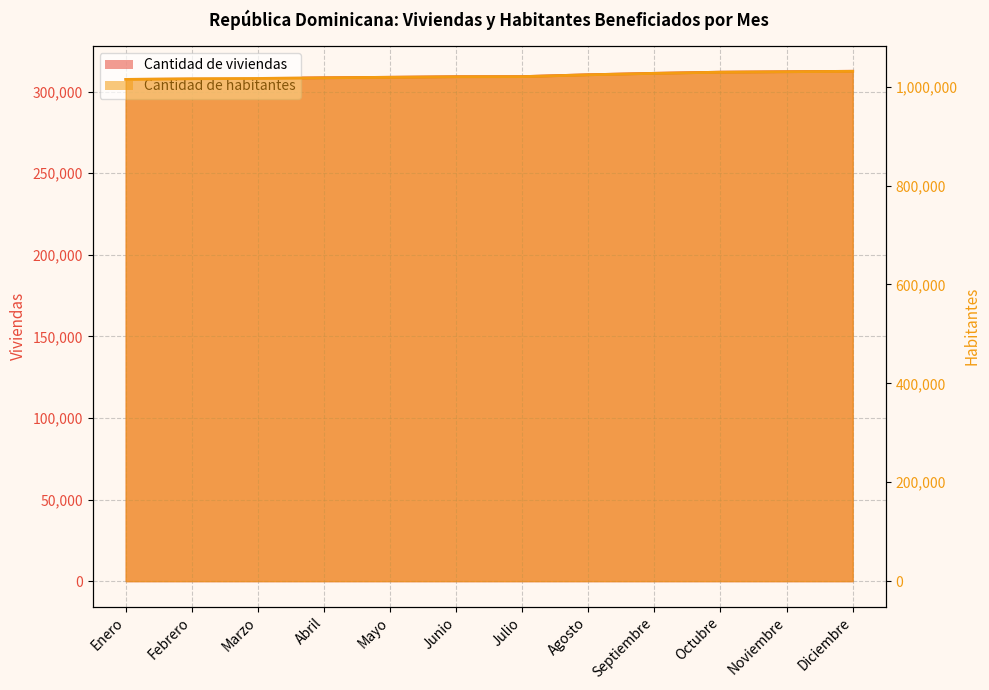

List the series in order of their peak value, highest first.

Cantidad de habitantes, Cantidad de viviendas